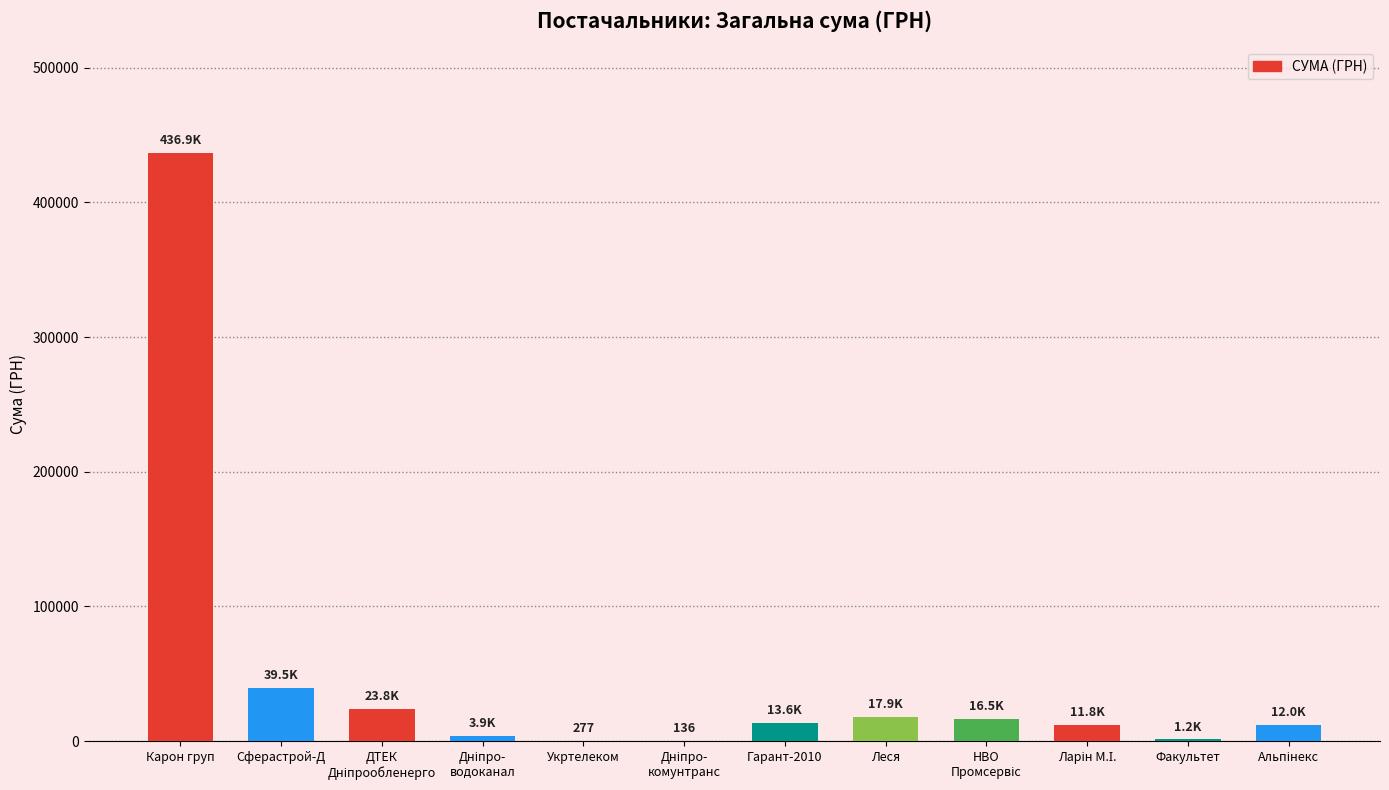

Between Леся and Сферастрой-Д, which is larger?

Сферастрой-Д